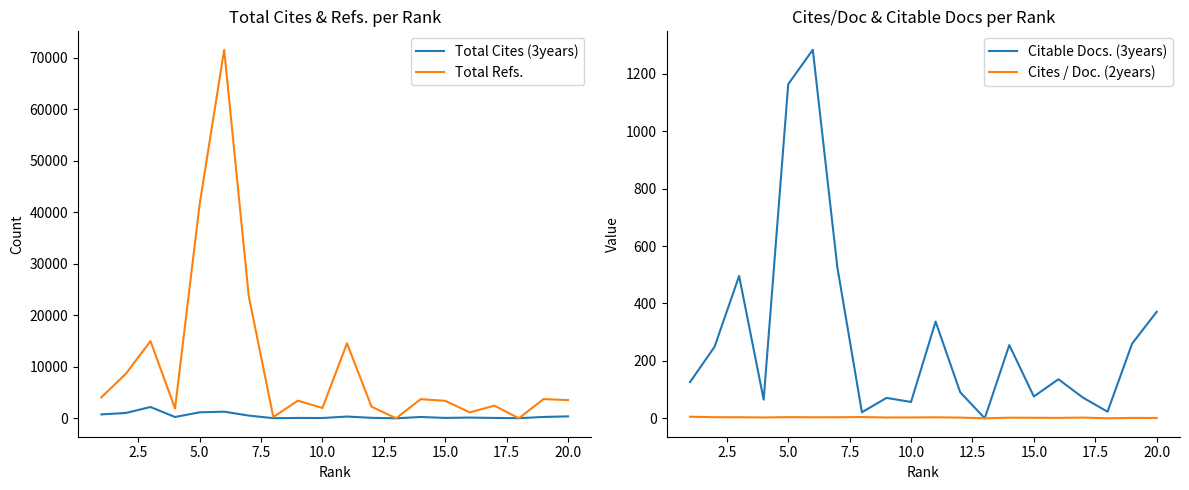

True or false: Cites / Doc. (2years) and Total Refs. cross at least once.

False